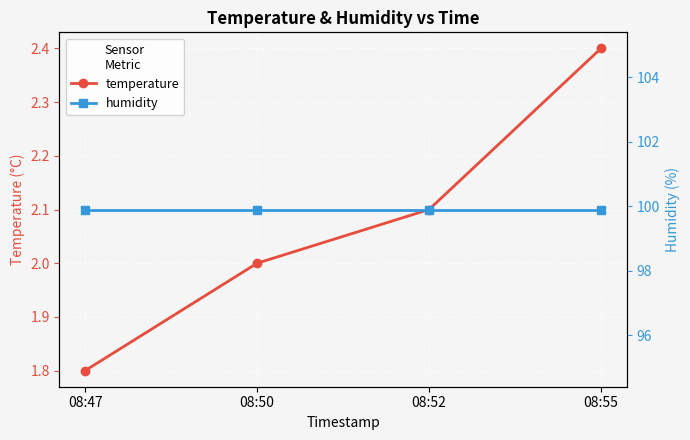

Where is humidity nearest to the value 99?

08:47